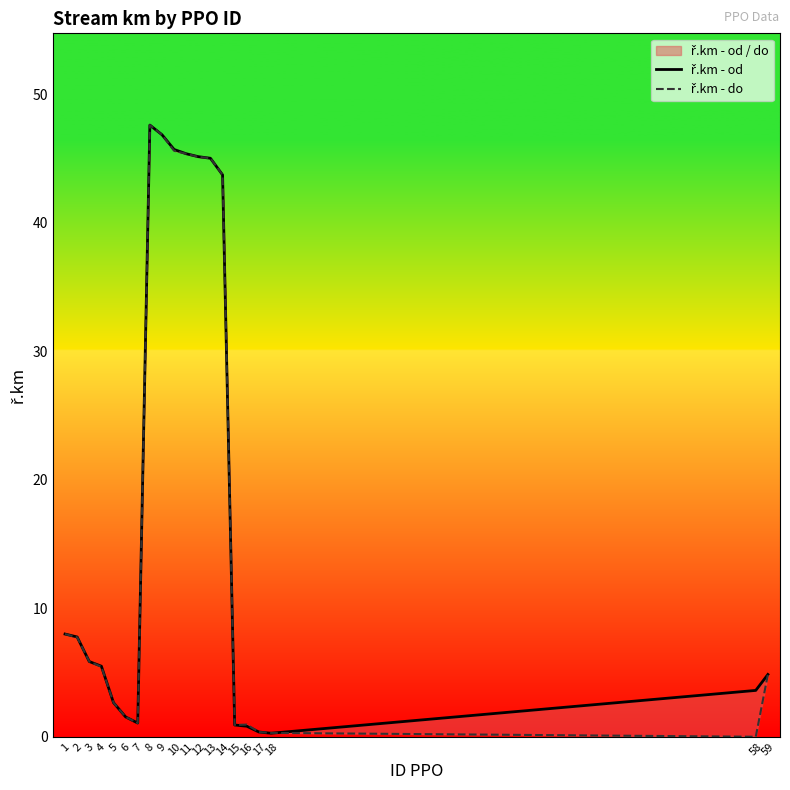

List the series in order of their peak value, lowest first.

ř.km - od, ř.km - do